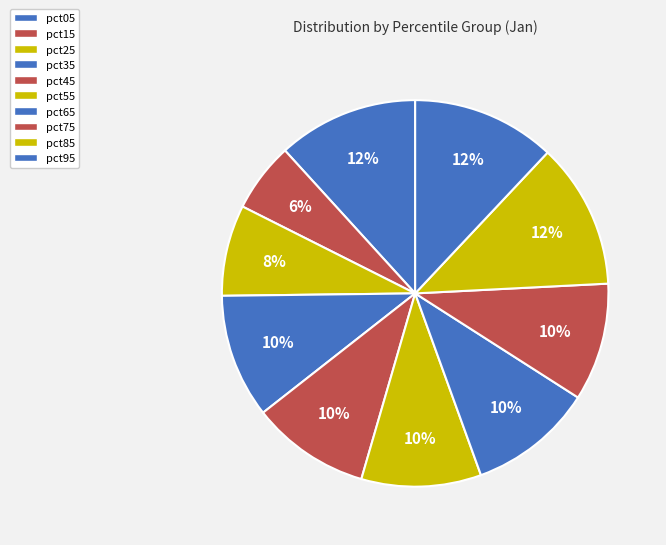

Which slice is the largest?

pct85